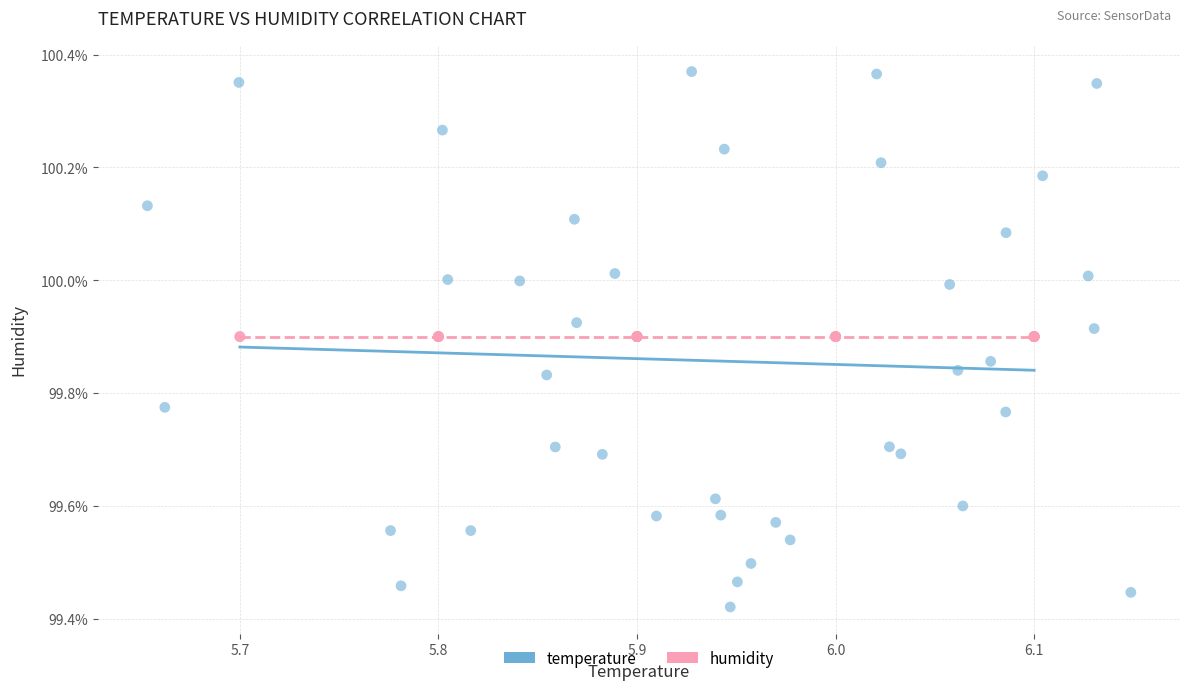

What are all the series names shown in the legend?

temperature, humidity